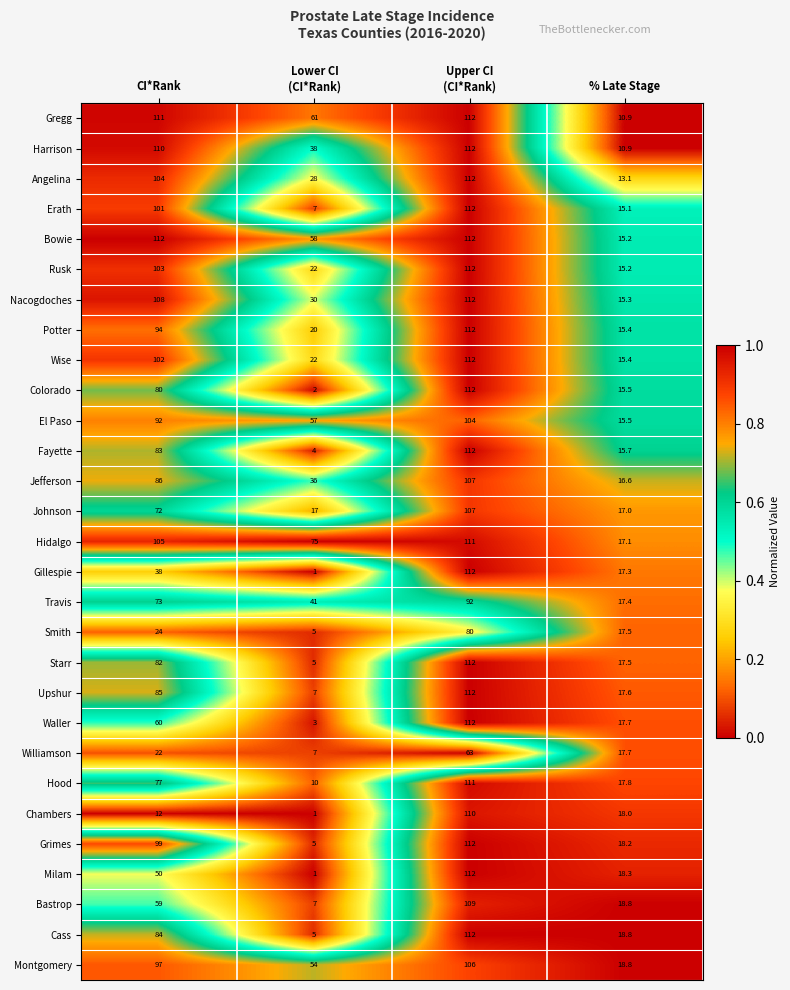

Where is Chambers nearest to the value 55?

% Late Stage